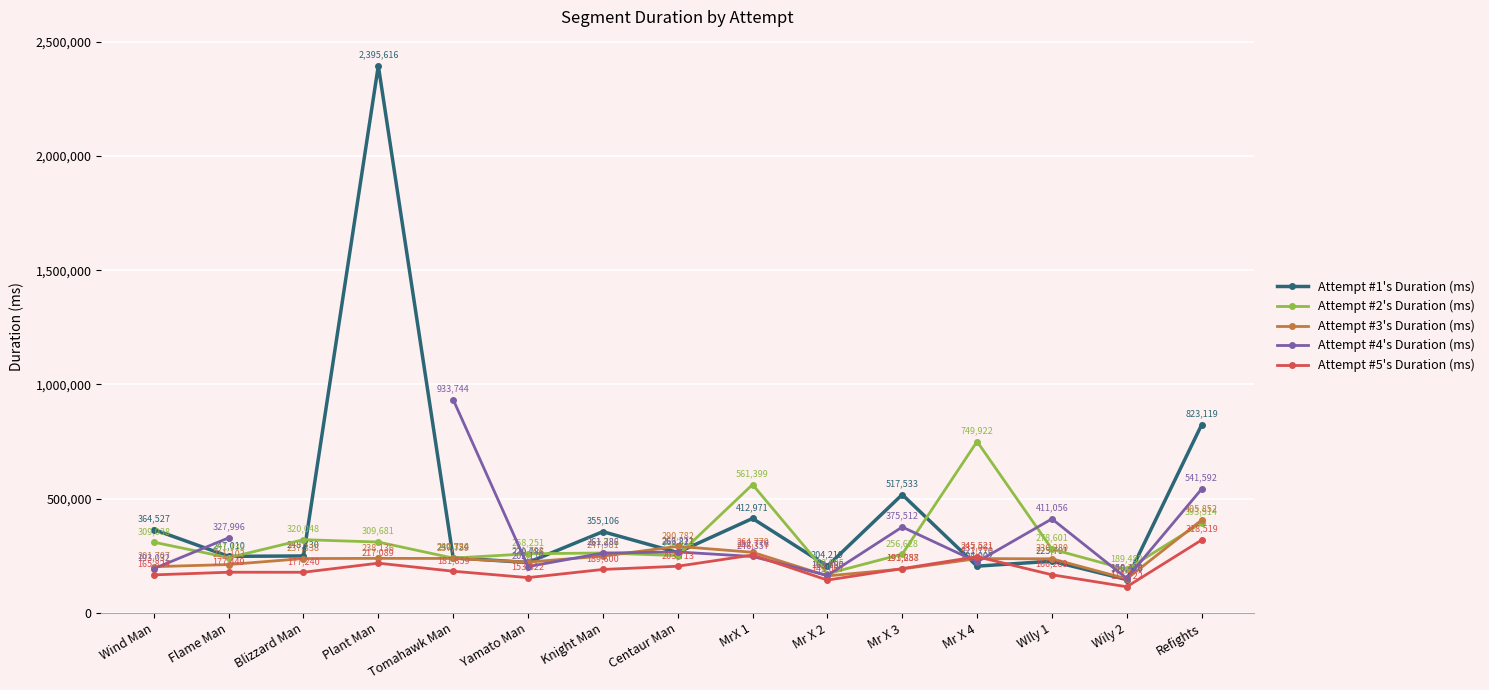

True or false: Attempt #2's Duration (ms) has a value of 460401.0 at WIly 1.

False